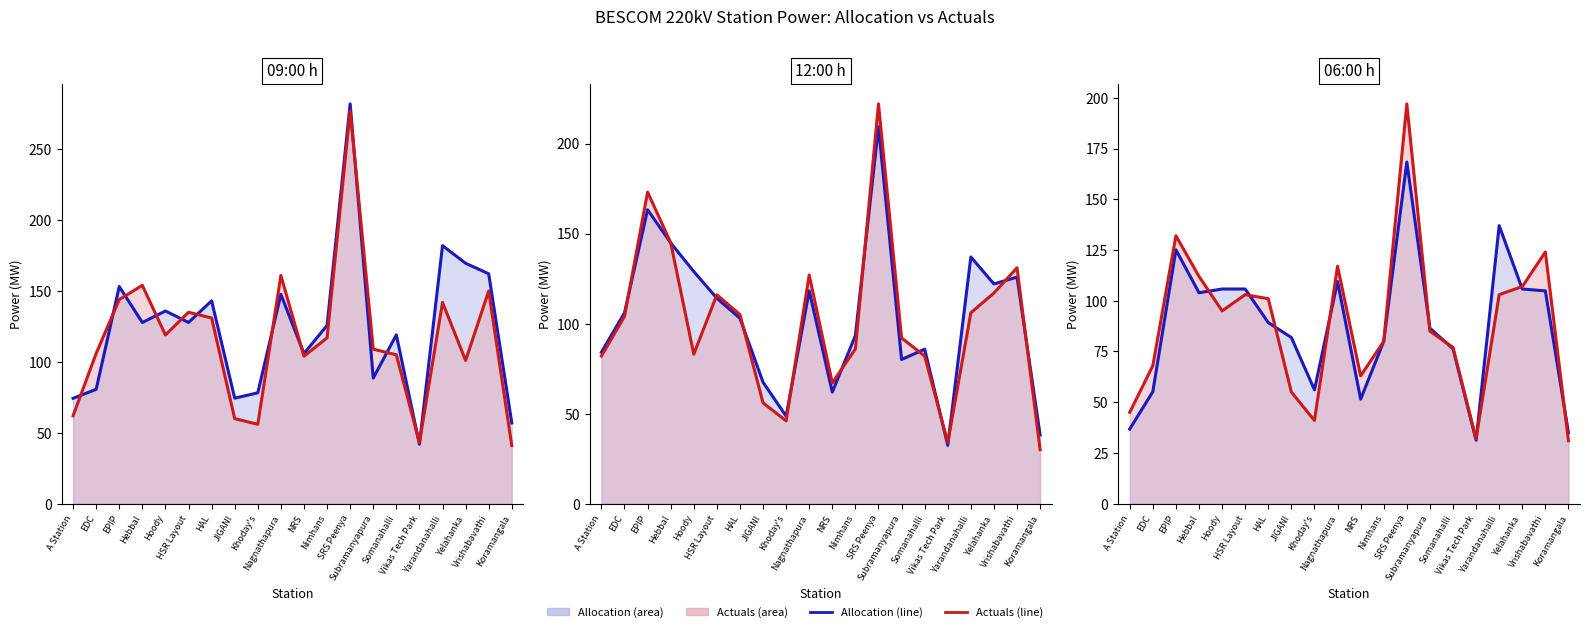

What is the maximum value for Actuals line?

197.0